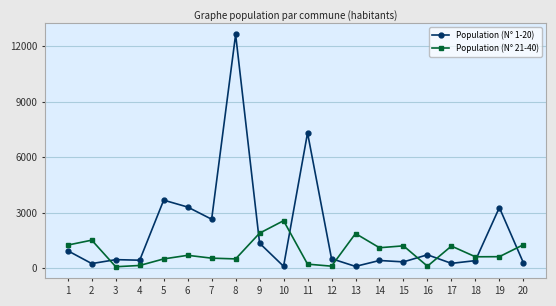

What is the value of the Population (N° 21-40) point at the 12th from the left?

118